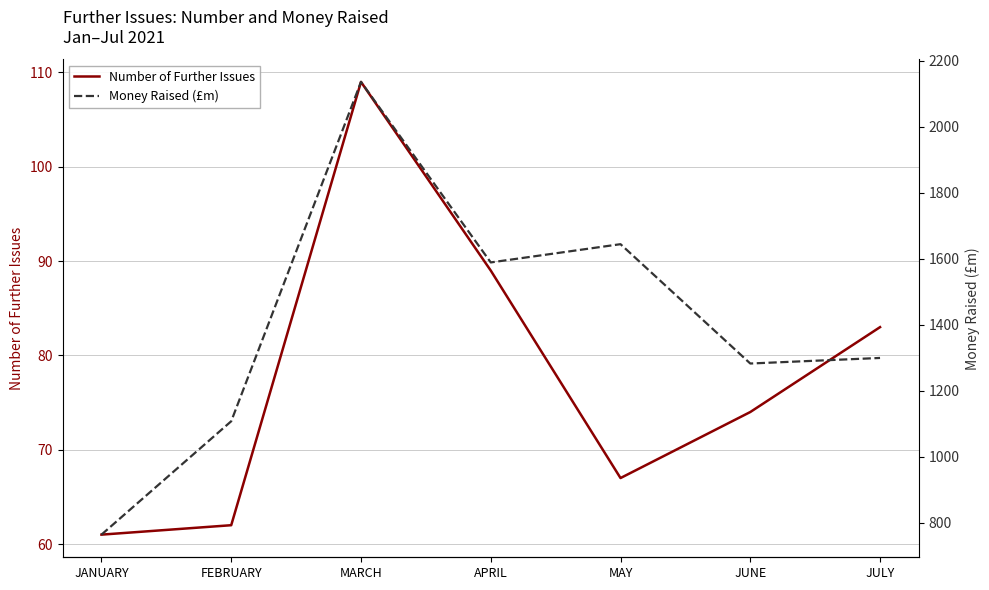

True or false: Number of Further Issues and Money Raised (£m) cross at least once.

False